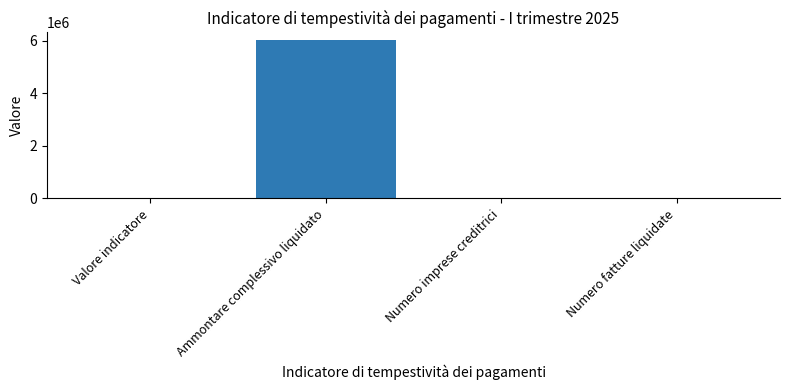

What is the sum of all values?

6011142.9